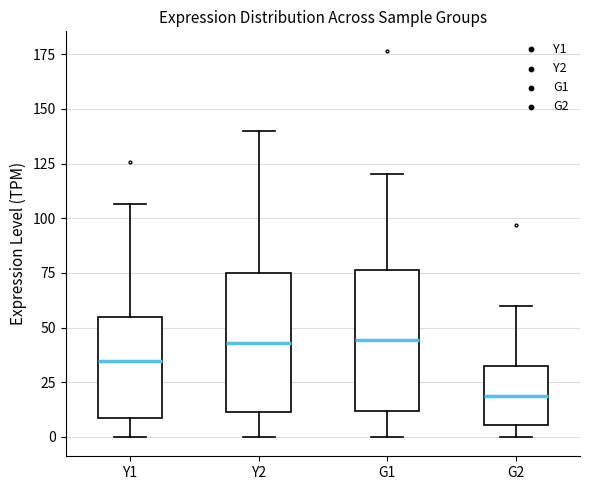

Reading left to right, read every box against the y-axis: the position of its median line, the range the box covers, and the ends of its whiskers. The values are not printed on the chart, so give them approximately, as read against the axis.

Y1: median 35, box 10 to 55, whiskers 0 to 105
Y2: median 45, box 10 to 75, whiskers 0 to 140
G1: median 45, box 10 to 75, whiskers 0 to 120
G2: median 20, box 5 to 30, whiskers 0 to 60